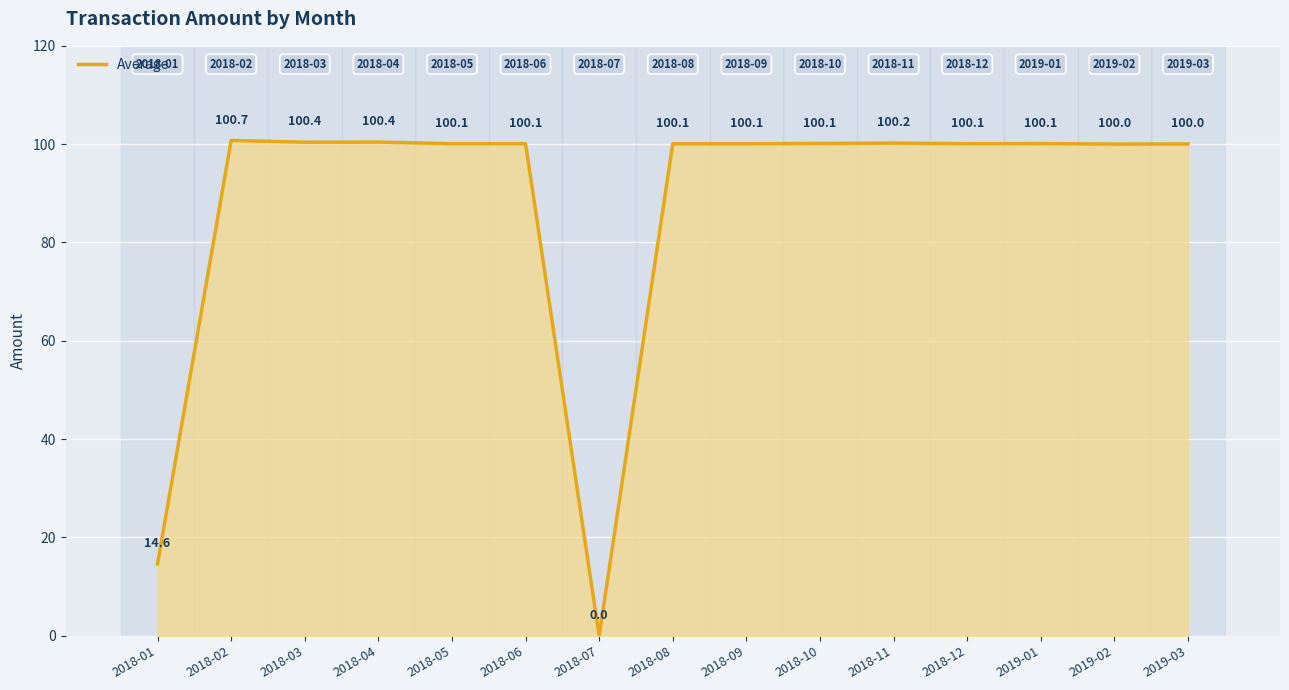

What is the change in value from 2018-02 to 2018-11?

-0.5